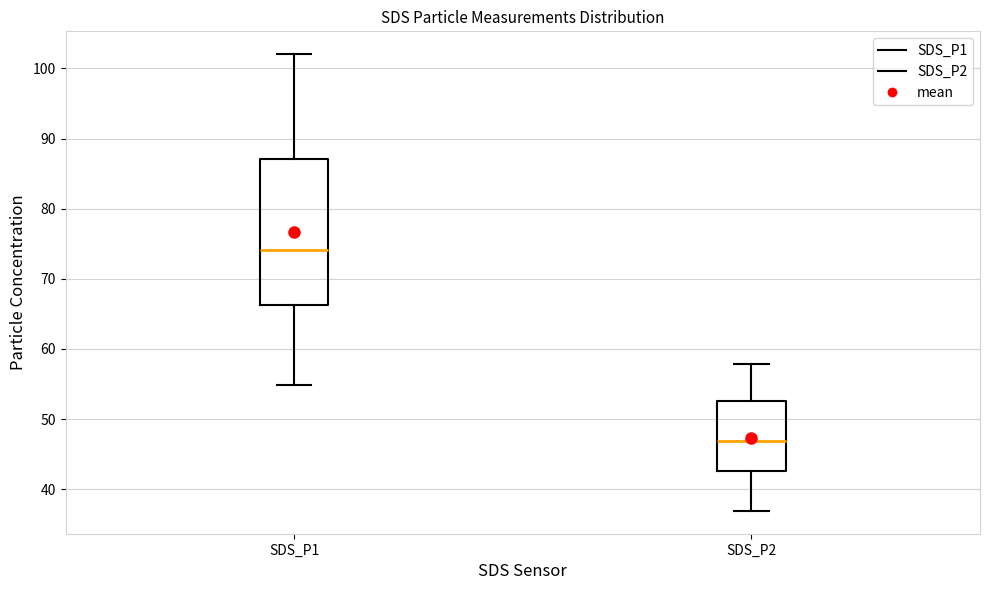

Reading left to right, read every box against the y-axis: the position of its median line, the range the box covers, and the ends of its whiskers. The values are not printed on the chart, so give them approximately, as read against the axis.

SDS_P1: median 74, box 66 to 87, whiskers 55 to 102
SDS_P2: median 47, box 43 to 53, whiskers 37 to 58